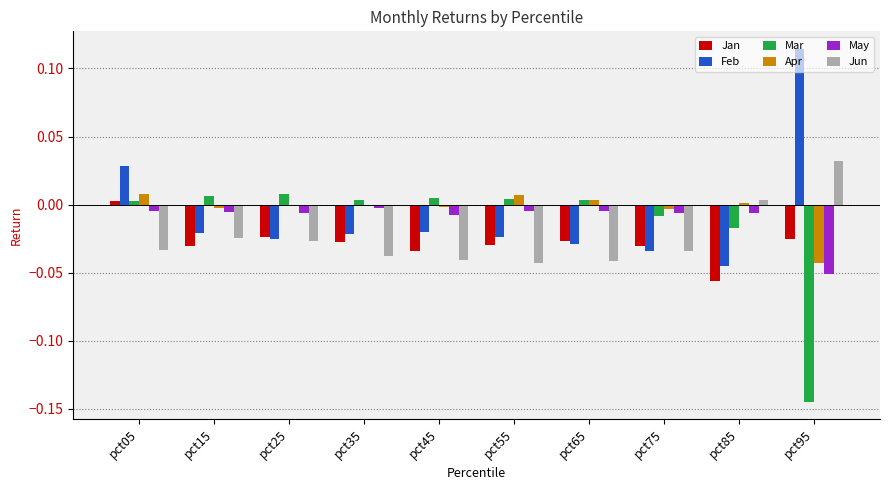

True or false: Feb has a value of -0.0 at pct85.

True